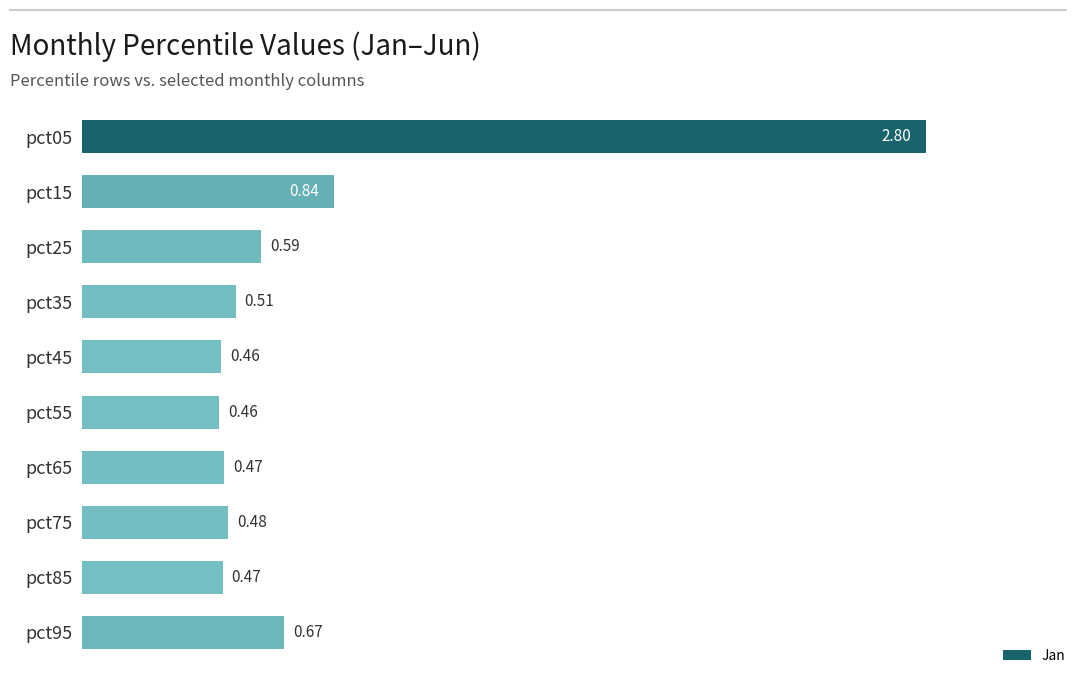

At which label is the value closest to 1?

pct15